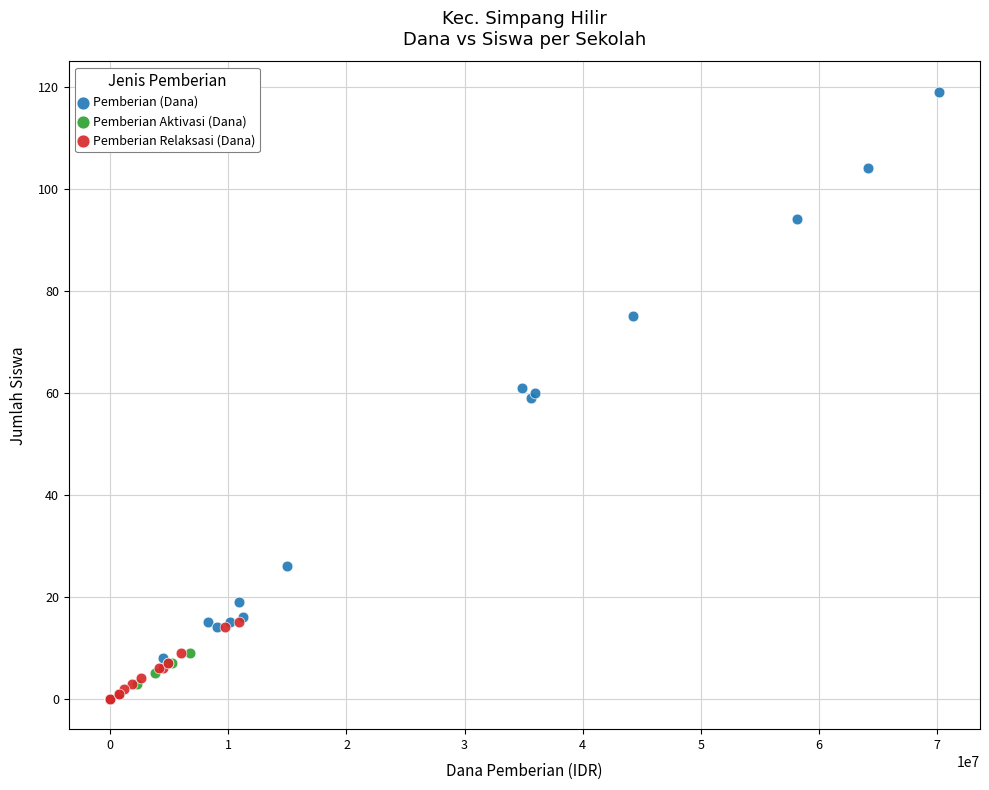

Which series has the largest Y range (max minus min)?

Pemberian (Dana)